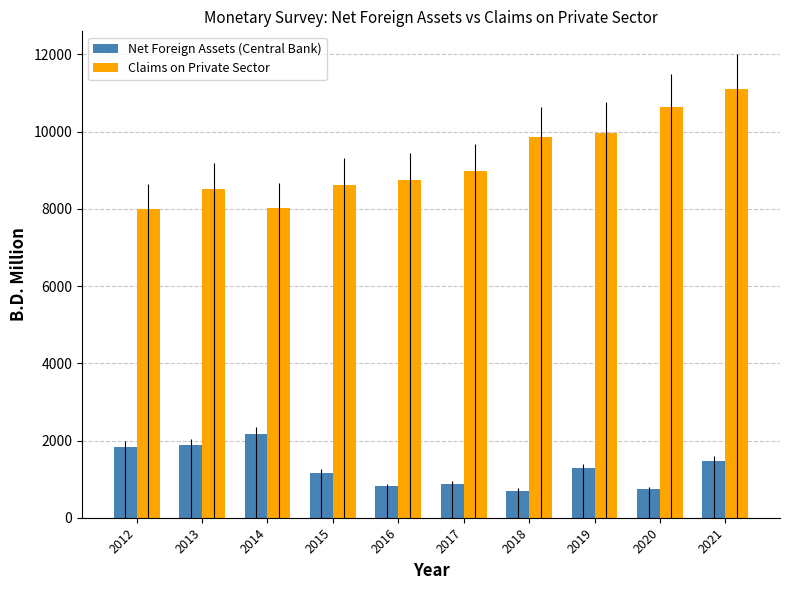

Which series has the largest total across all categories?

Claims on Private Sector